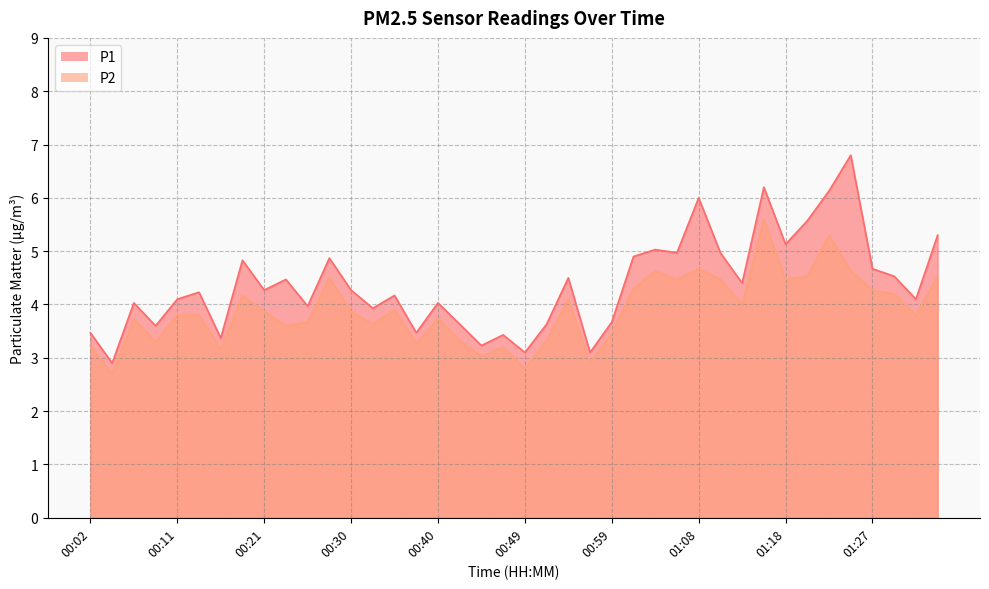

What is the value of the P1 point at the 9th from the left?

4.3